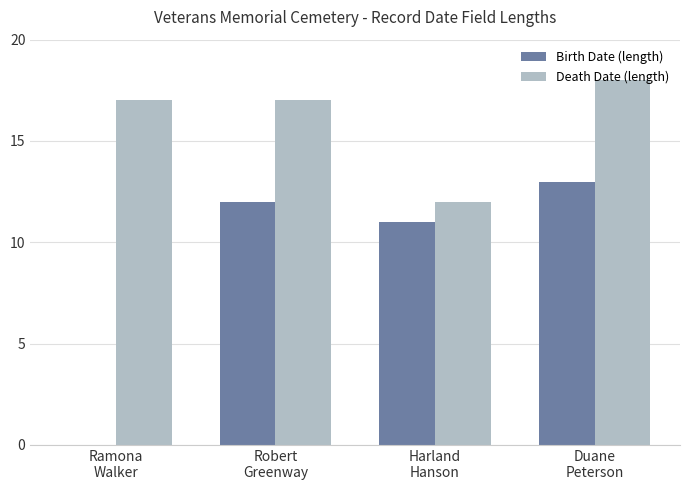

Reading left to right, what are all the values shown in this chart?

Birth Date (length): 0	12	11	13
Death Date (length): 17	17	12	18